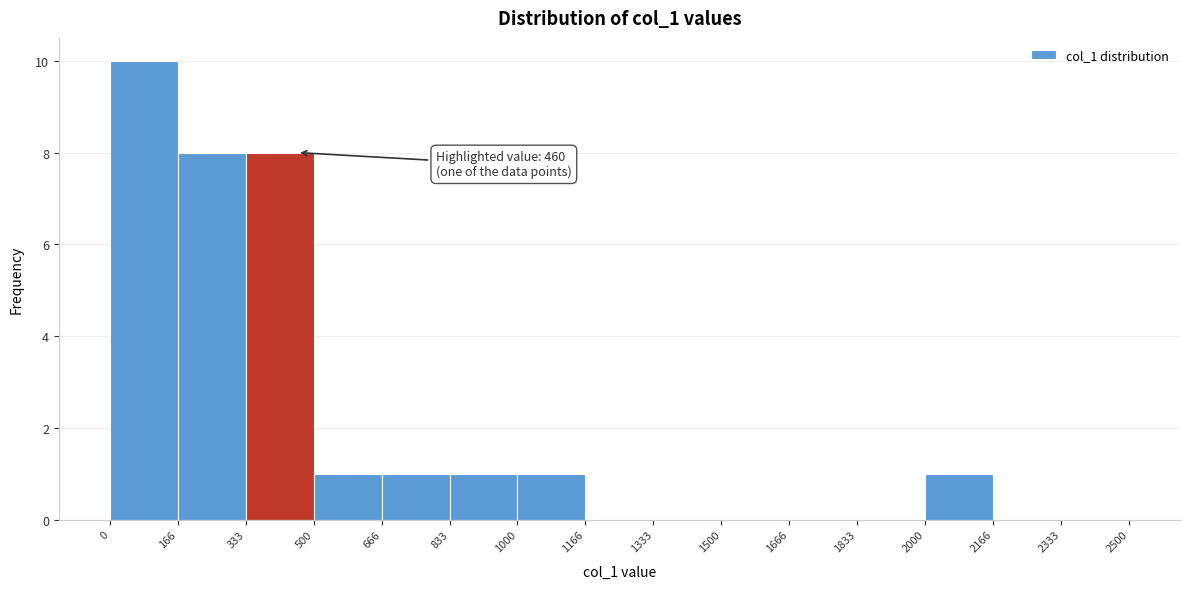

Over which range of the x-axis is the bar tallest?

0 to 166